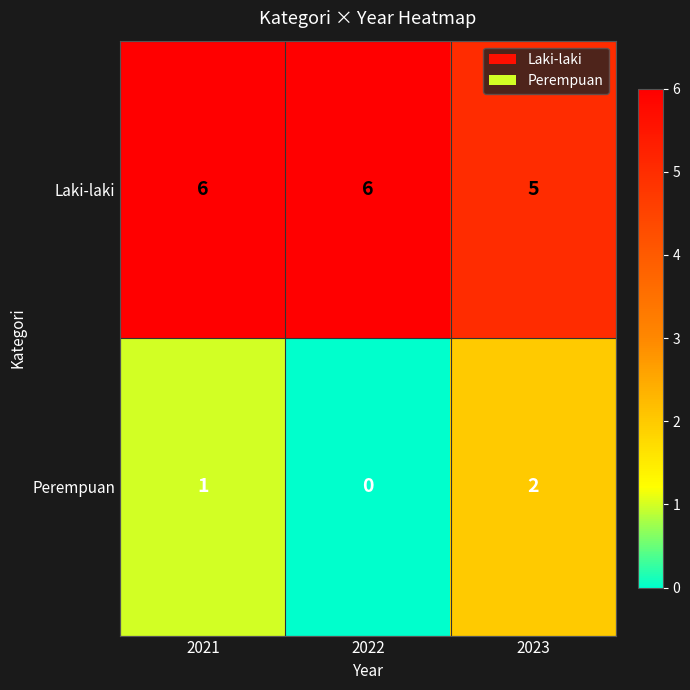

Is it true that Laki-laki equals 5 at 2023?

True